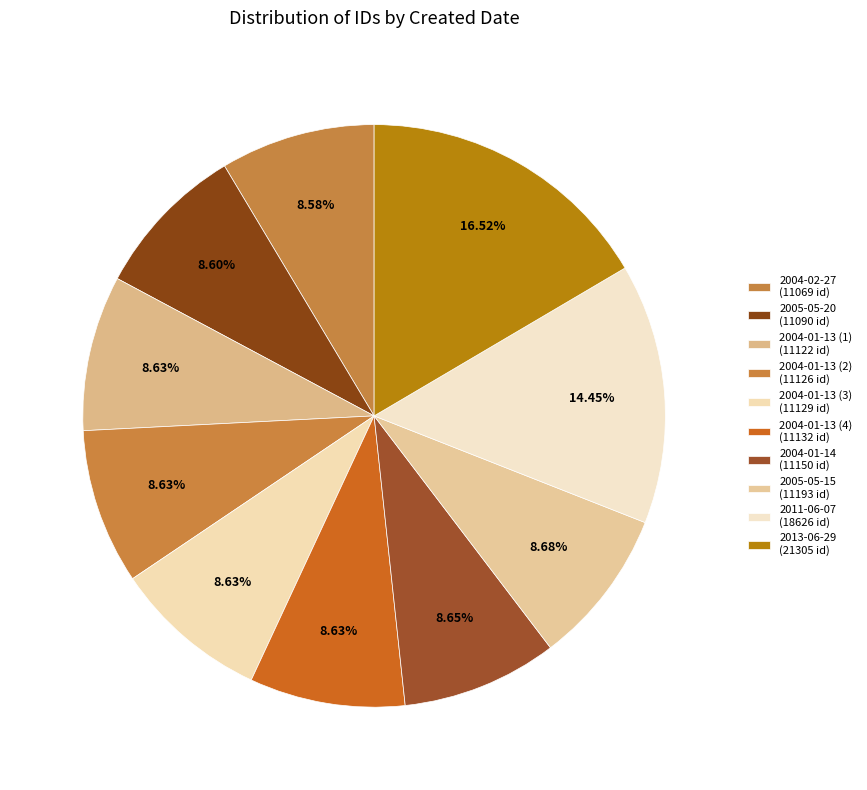

How many segments does this pie chart have?

10